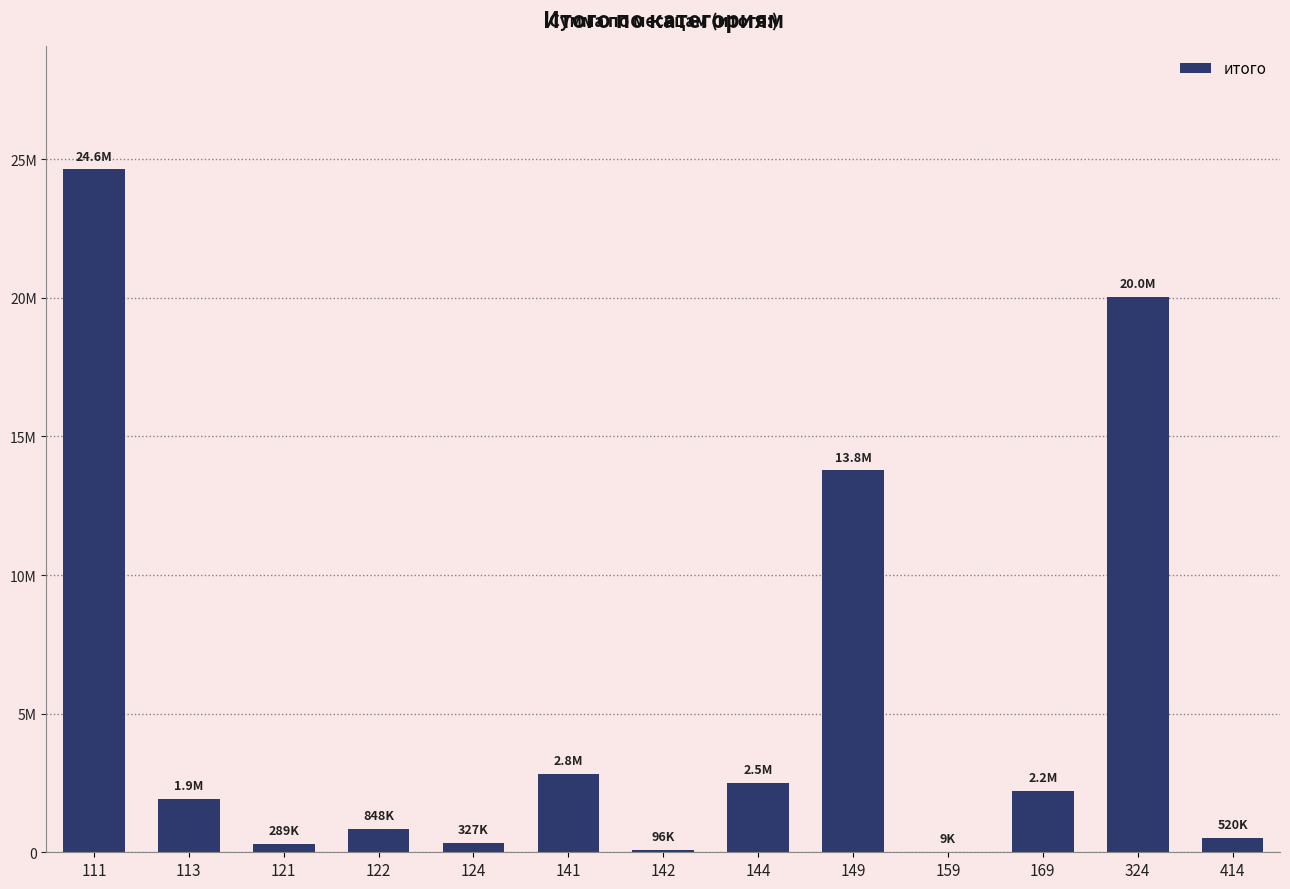

Are the bars grouped side by side (vs. stacked)?

No